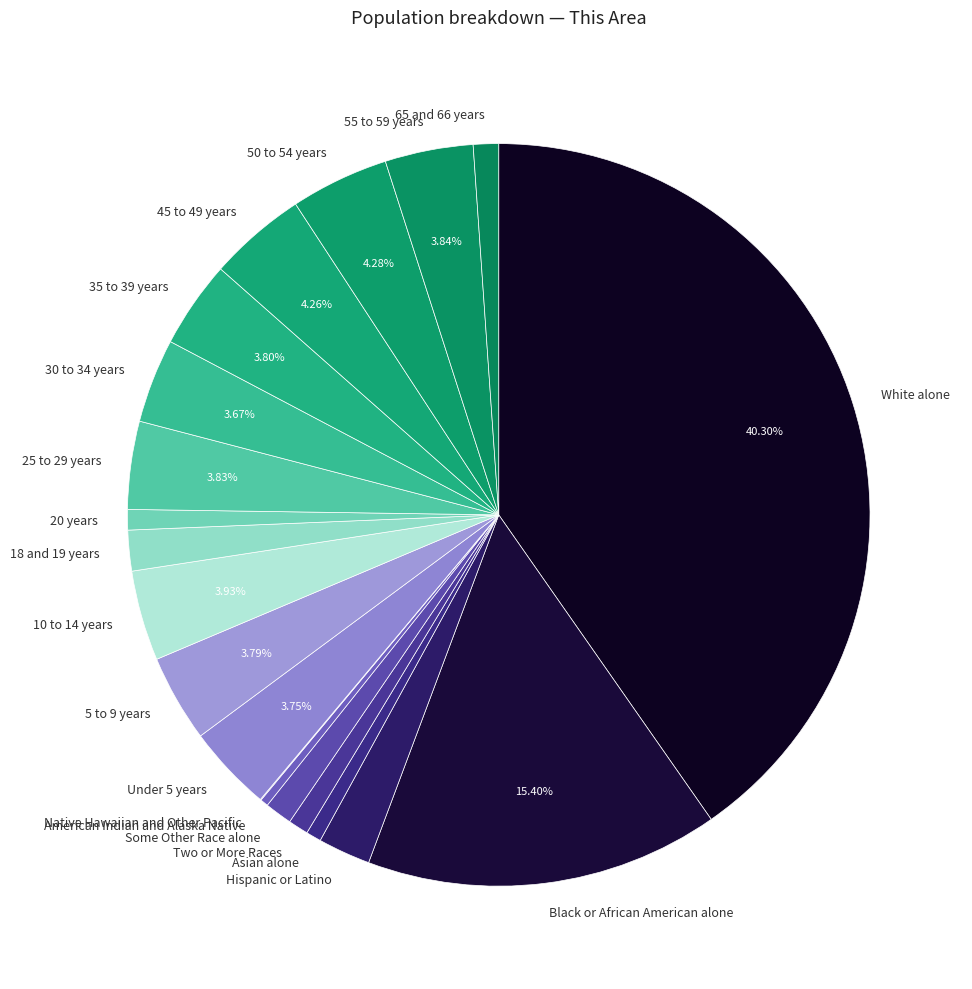

What is the ratio of the value at Some Other Race alone to the value at Under 5 years?

0.3